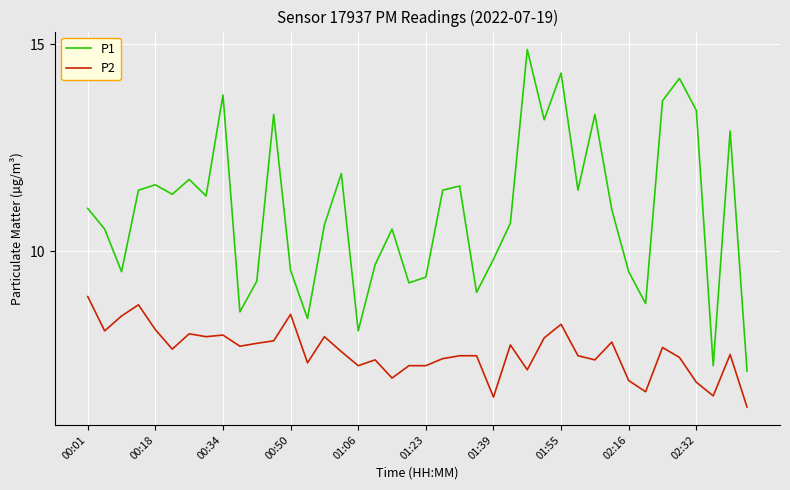

List the series in order of their overall mean, highest first.

P1, P2